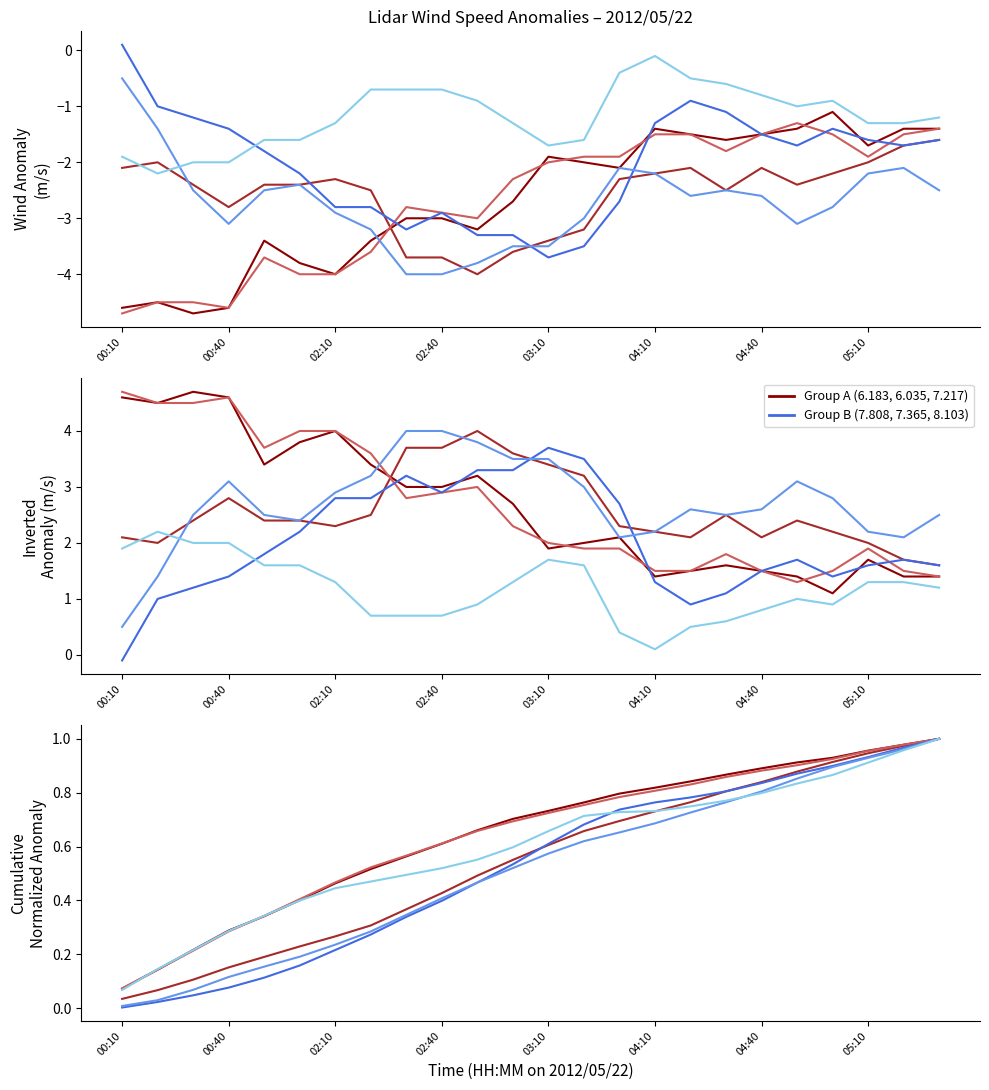

Which series has the largest range (max minus min)?

Series 7.808 (Group B)